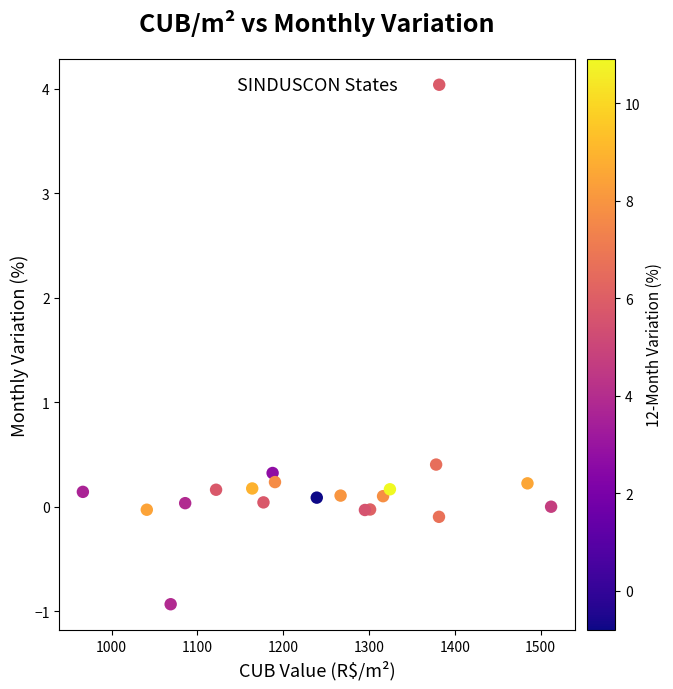

What Y value in the scatter plot is closest to 1?

0.4